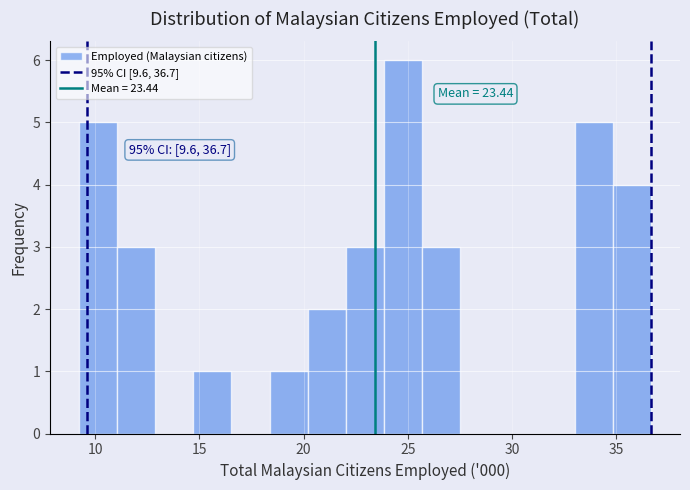

Around what value on the x-axis is the tallest bar? Give the approximate position of its centre, as read against the axis.

25.0